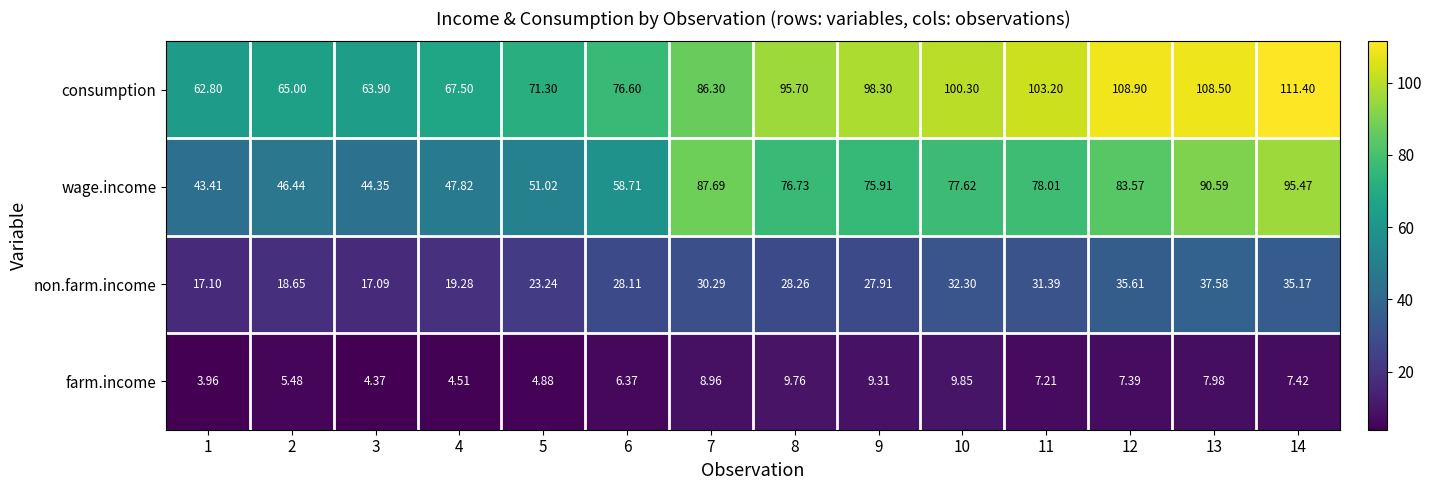

Which series has the widest spread of values?

wage.income